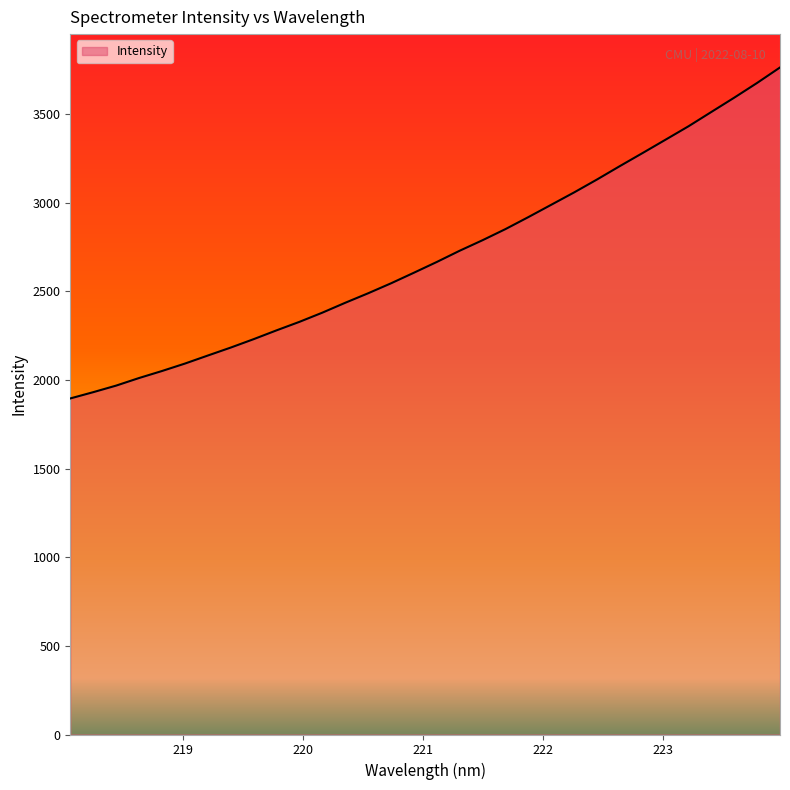

What is the sum of all values?

86524.0